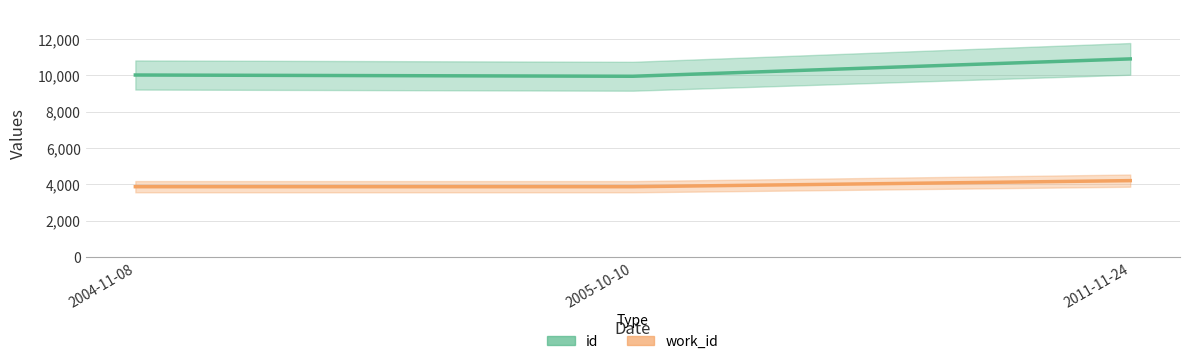

What is the difference between the work_id values at 2005-10-10 and 2011-11-24?

334